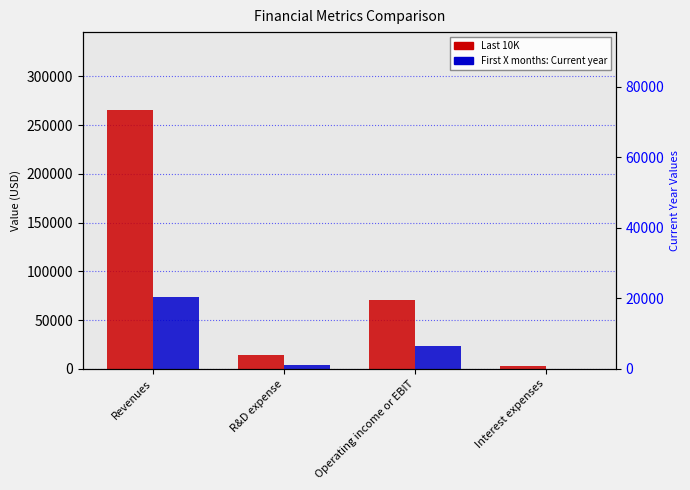

At Interest expenses, list the series in order from largest to smallest.

Last 10K, First X months: Current year